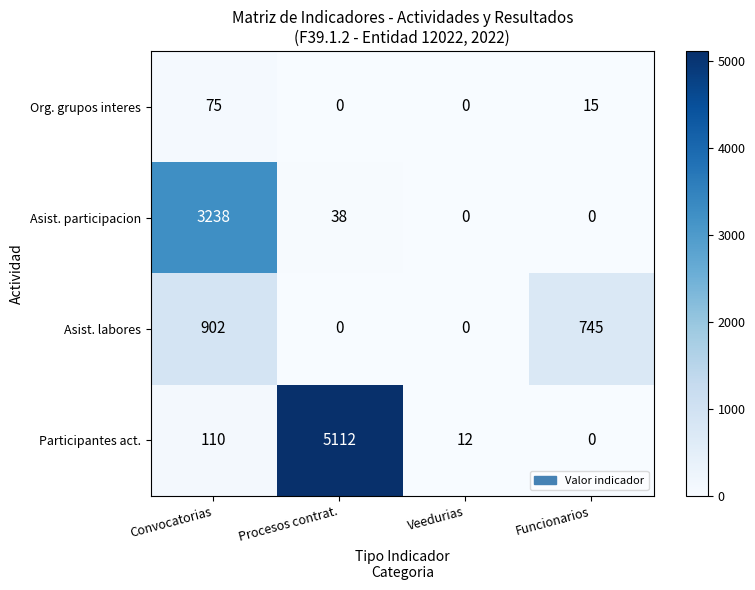

Which series changed the most between Procesos contrat. and Funcionarios?

Participantes act.